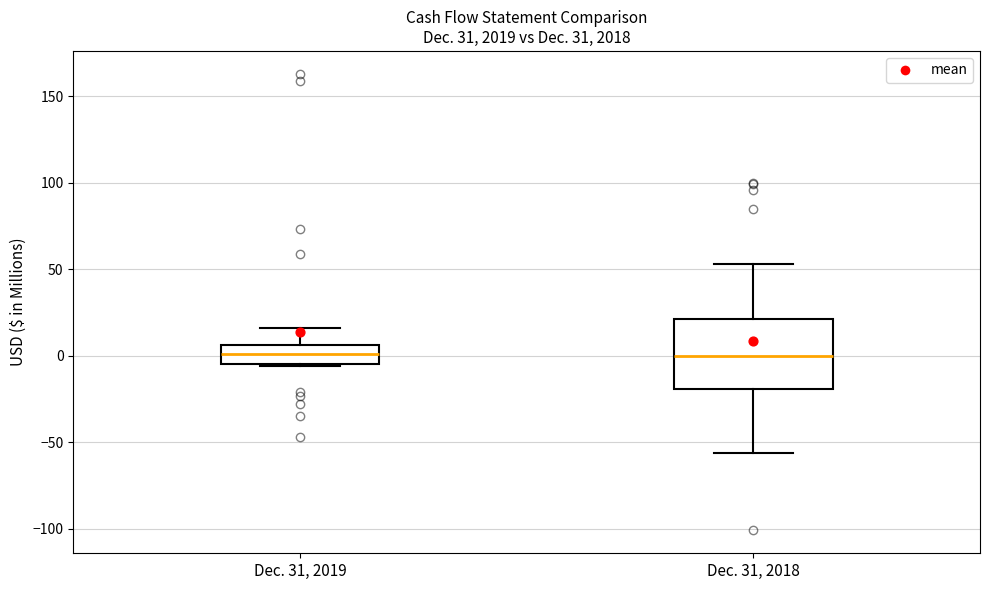

Which box is the tallest, from its lower edge to its upper edge?

Dec. 31, 2018